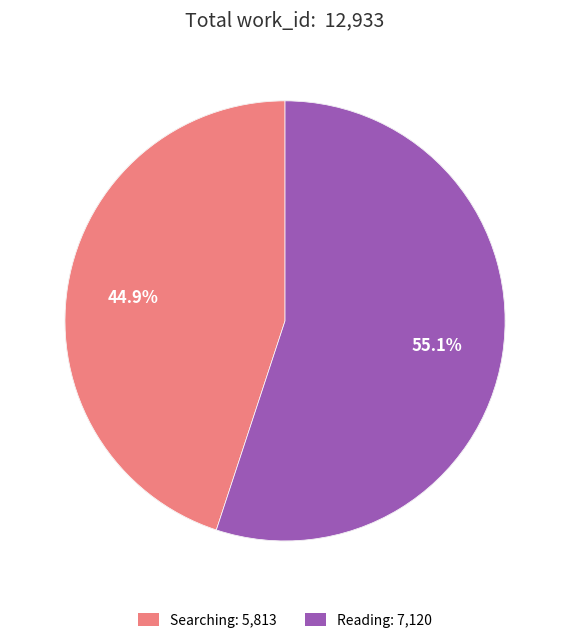

Does Reading account for over 50% of the chart?

Yes